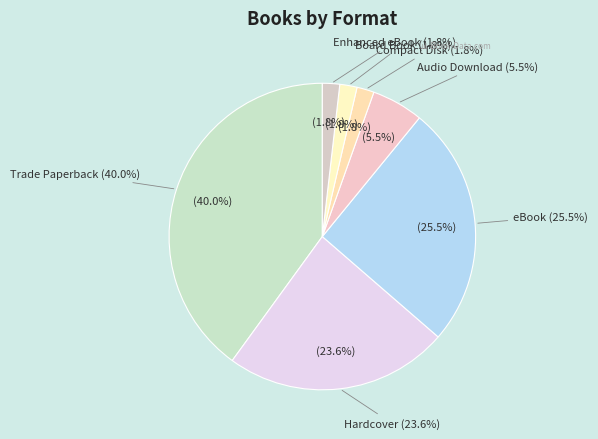

To the nearest percent, what percentage of the pie is eBook?

25%